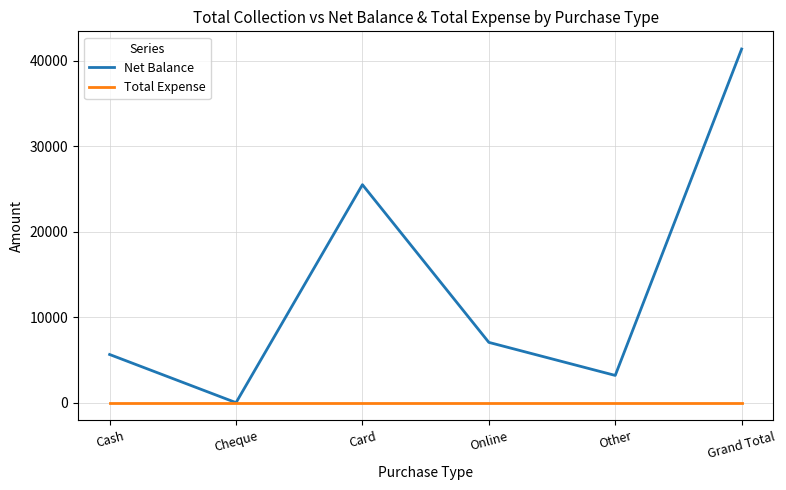

Which series has the largest range (max minus min)?

Net Balance